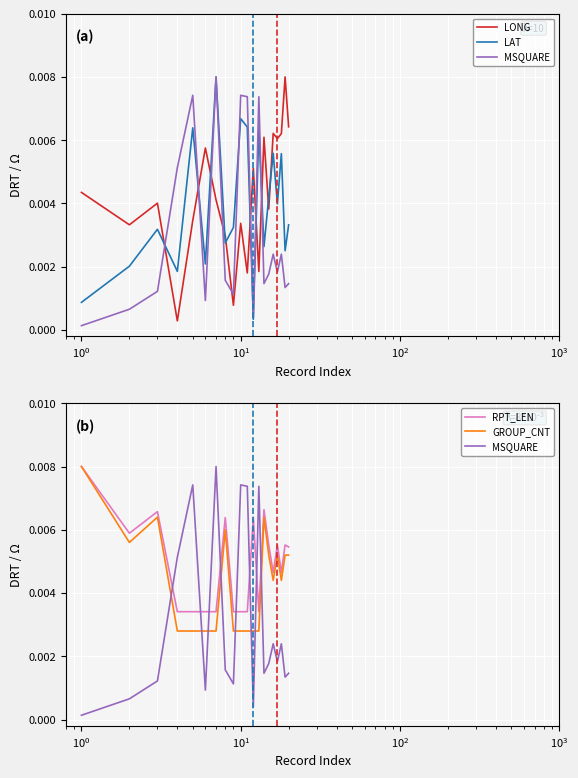

True or false: MSQUARE and LAT cross at least once.

True